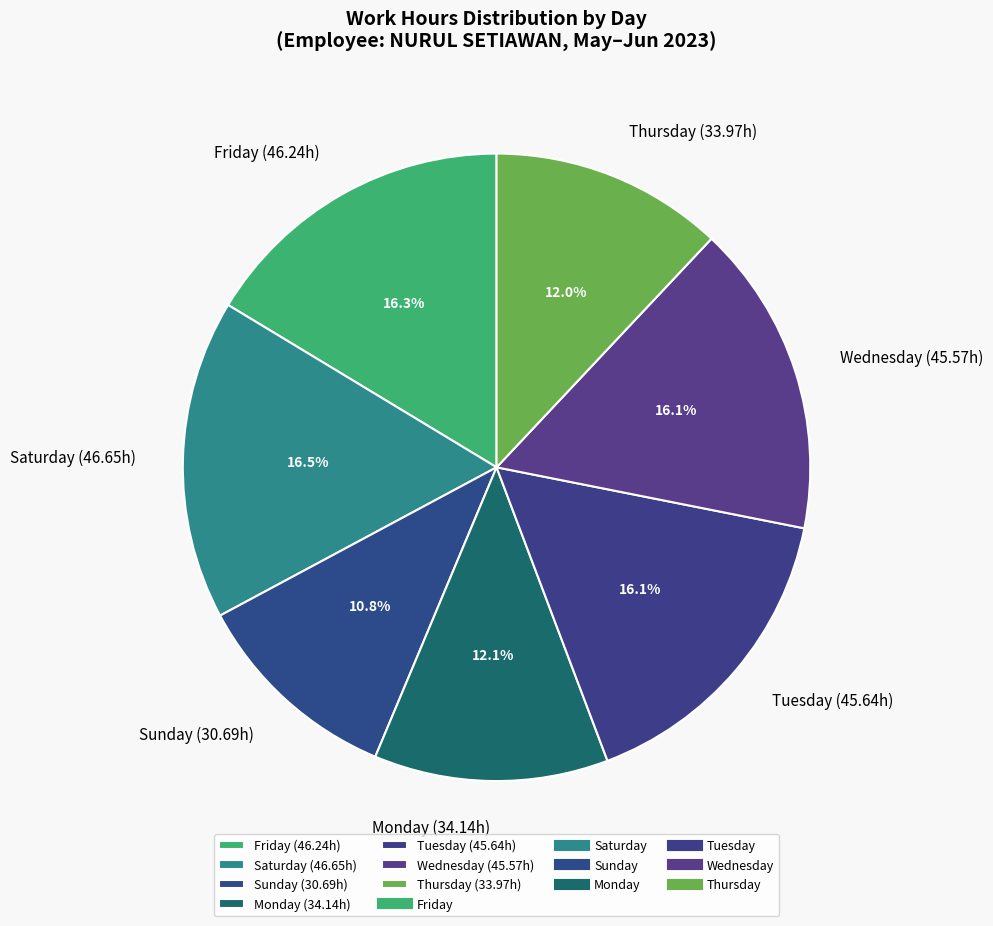

What is the smallest slice in the pie chart?

Sunday (30.69h)